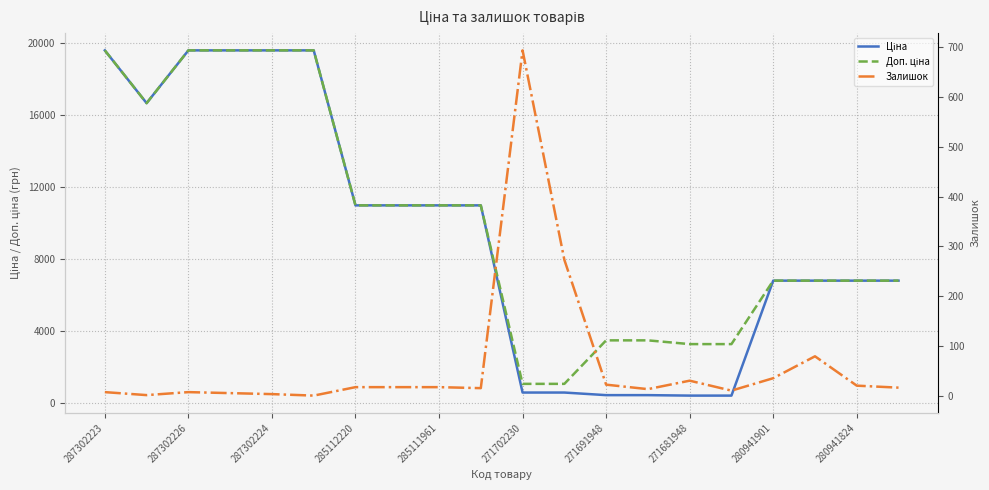

What position from the right is 287302223?

20